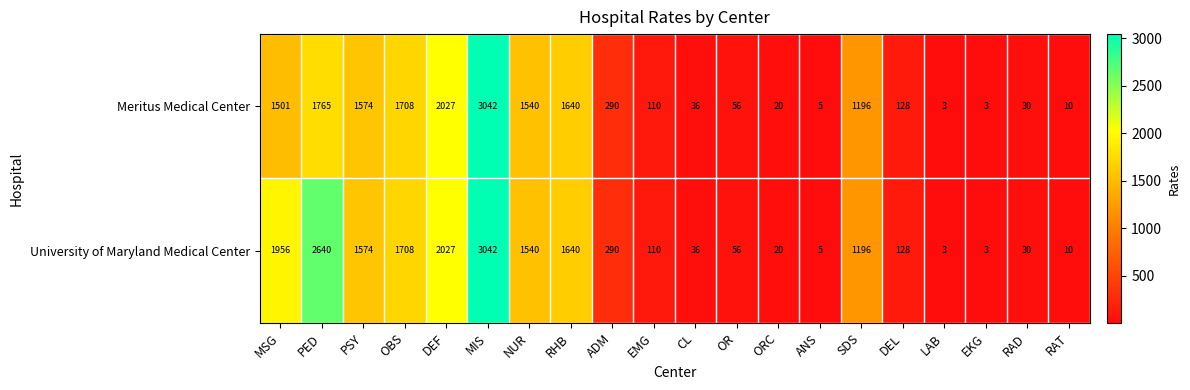

Is the value of Meritus Medical Center at DEF greater than the value of University of Maryland Medical Center at DEL?

Yes